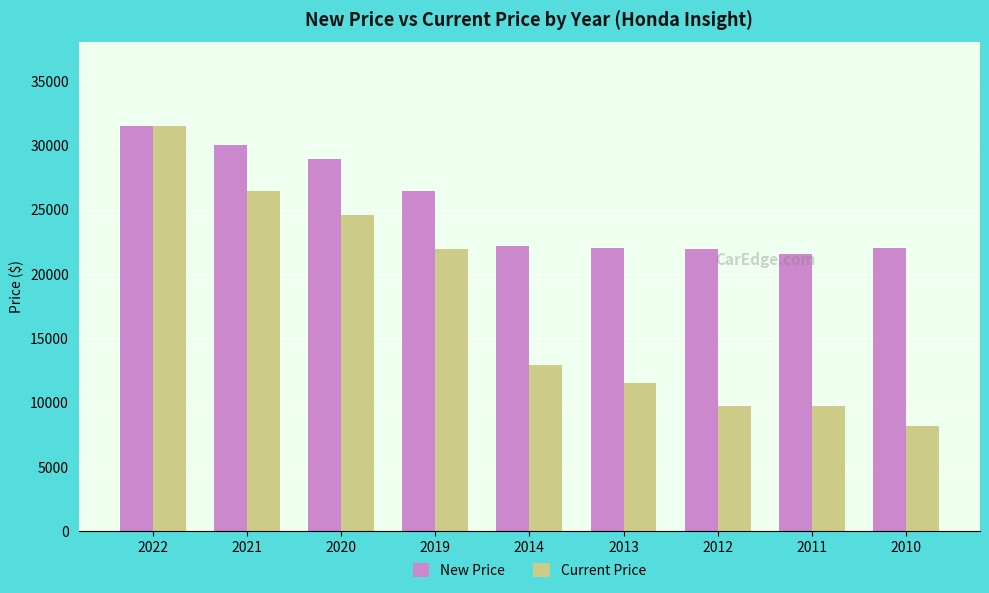

What is the difference between the highest and lowest values at 2010?

13786